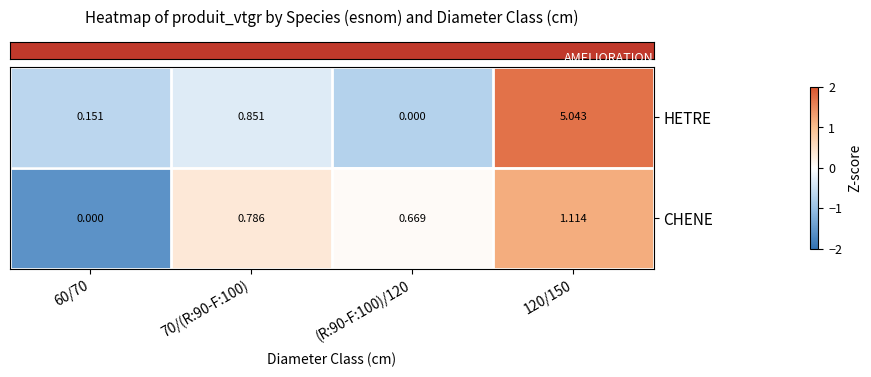

Between 70/(R:90-F:100) and (R:90-F:100)/120, which series saw the biggest shift?

HETRE